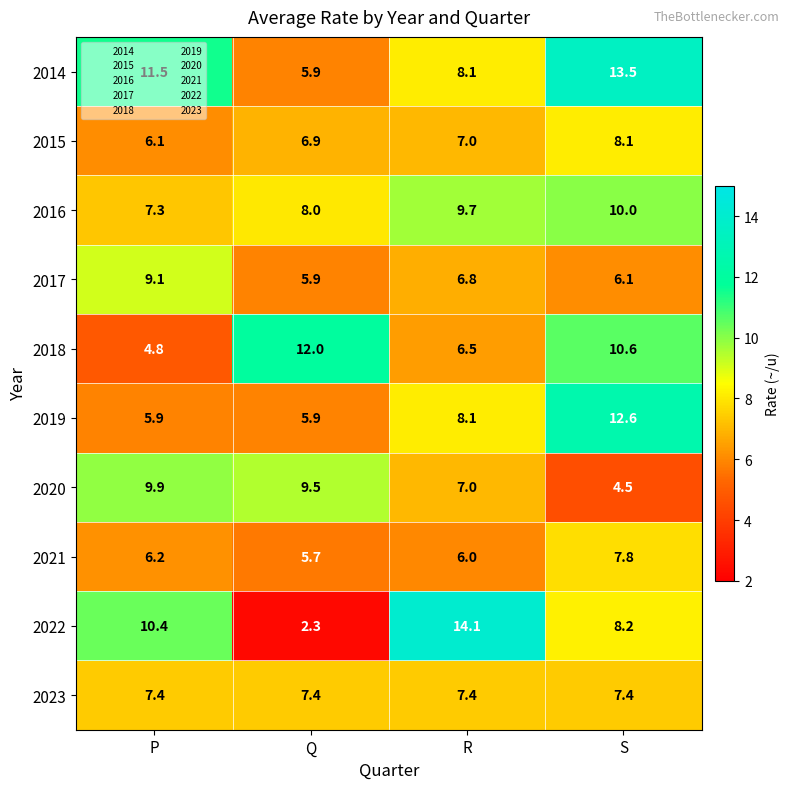

At S, list the series in order from largest to smallest.

2014, 2019, 2018, 2016, 2022, 2015, 2021, 2023, 2017, 2020